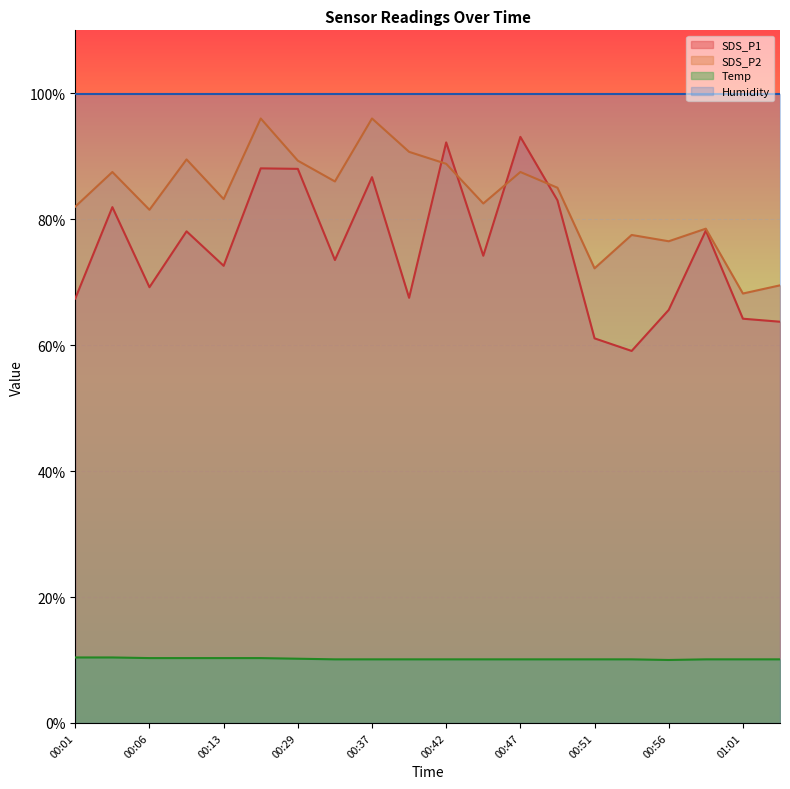

How many values in the SDS_P2 line series are below 85?

10